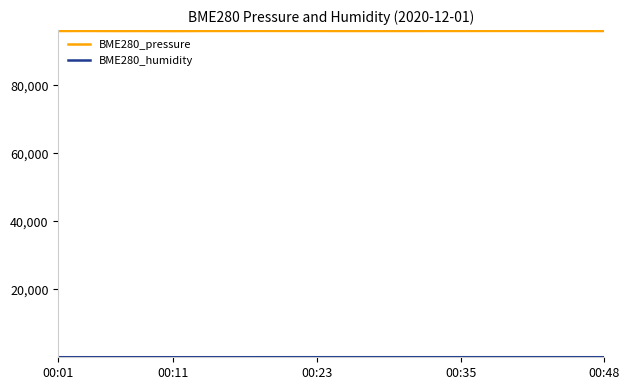

Is this an area chart (filled region under the line)?

No